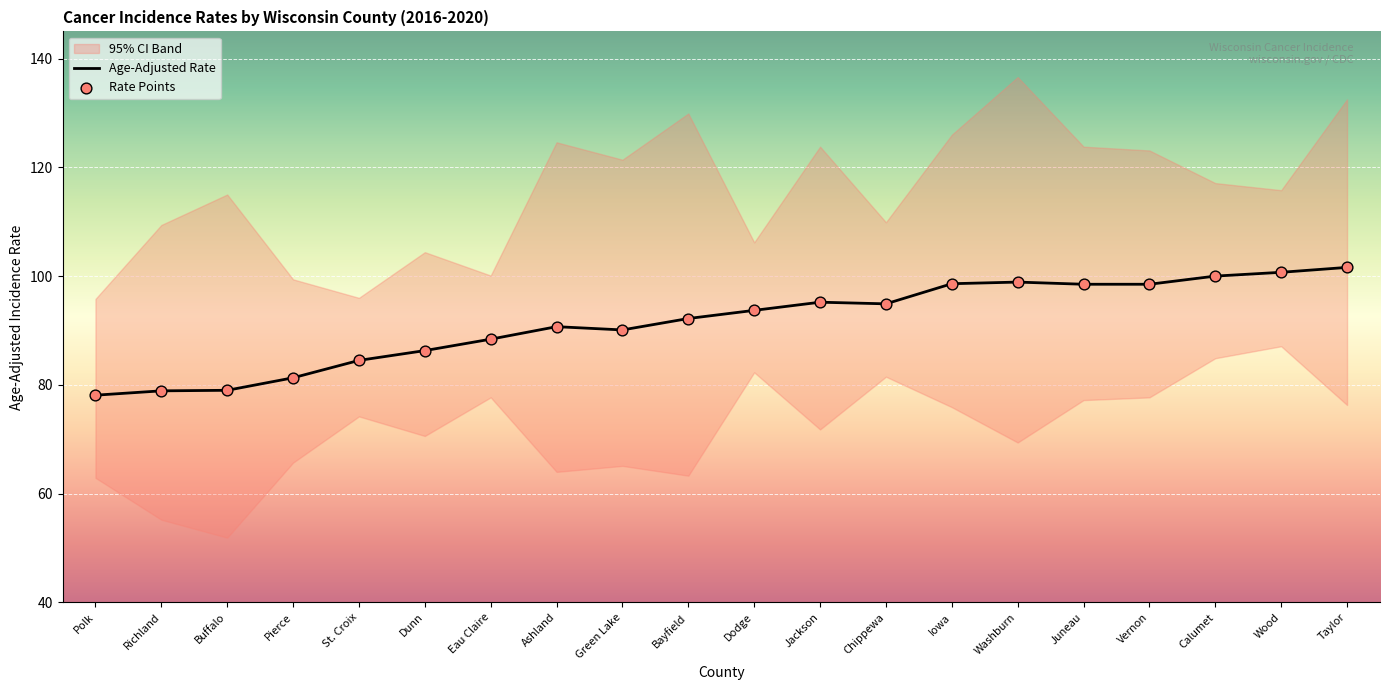

At how many categories does at least one series exceed 100?

2